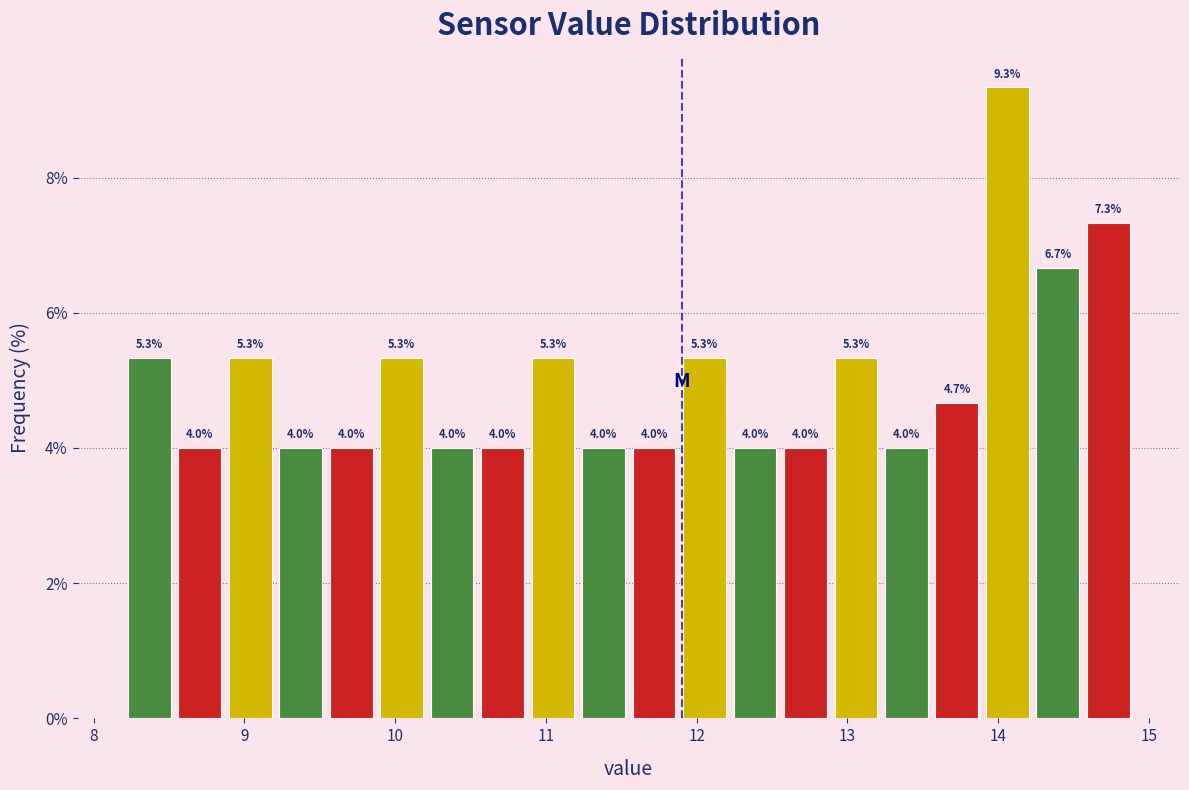

Read against the x-axis, roughly where is the centre of the tallest bar?

14.1